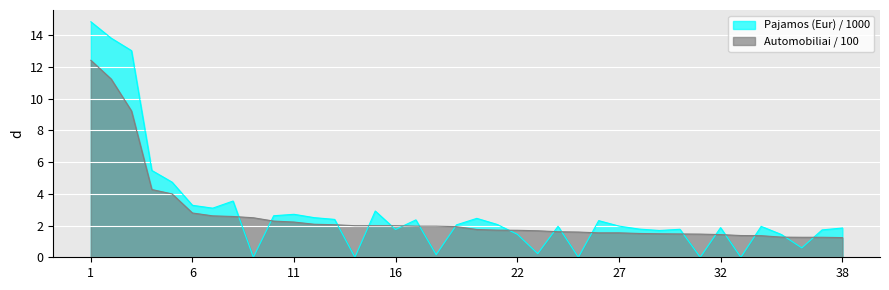

Rank the series at 22 from lowest to highest value.

Pajamos (Eur) / 1000, Automobiliai / 100